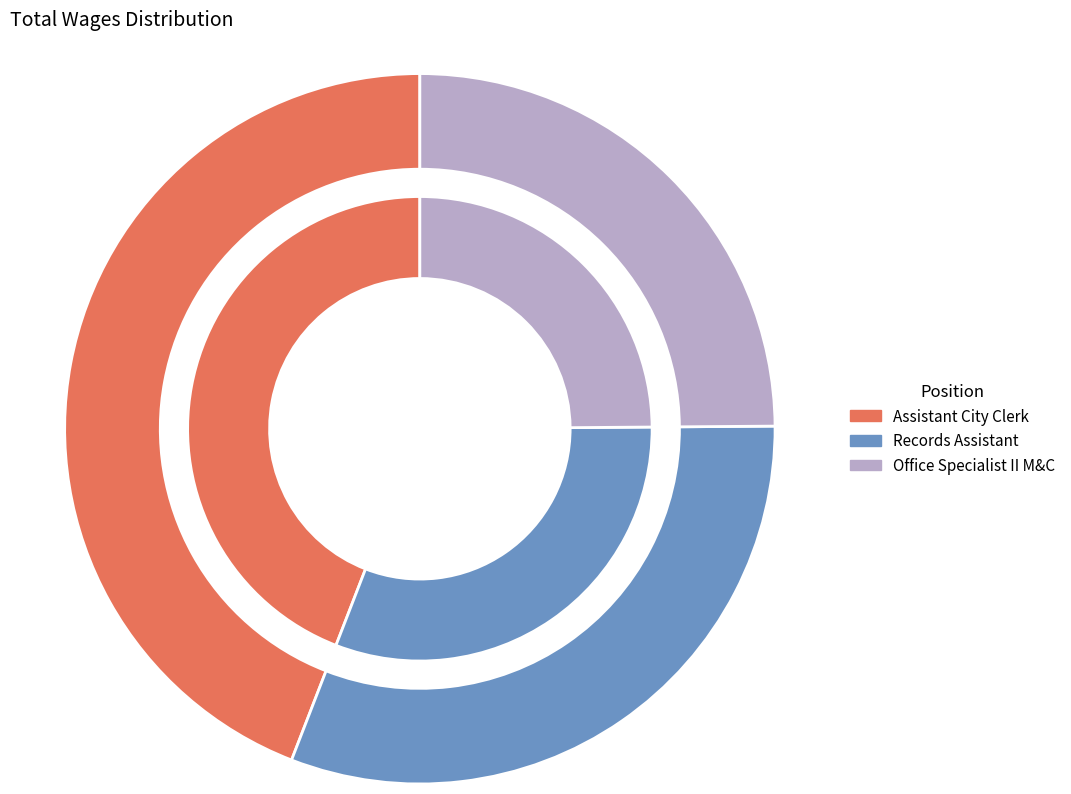

Does Assistant City Clerk account for over 50% of the chart?

No